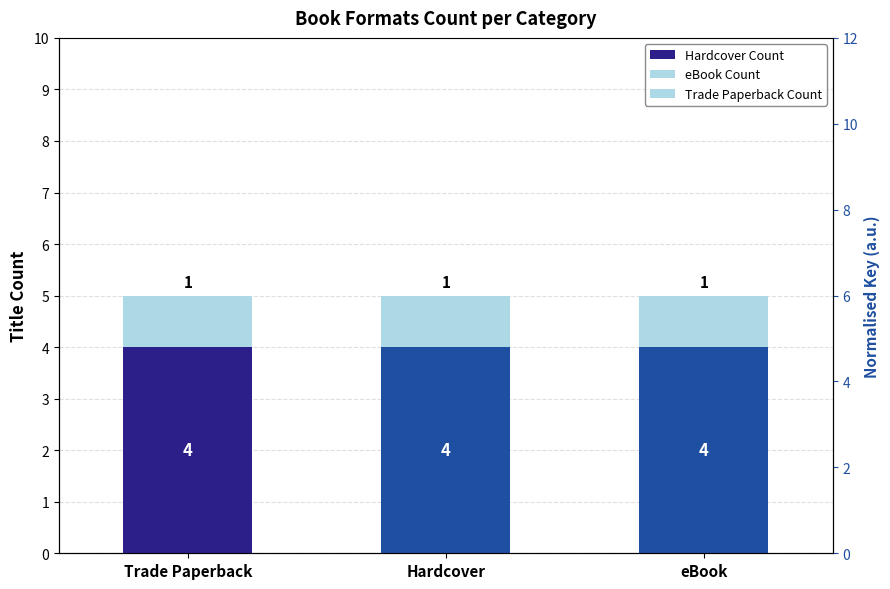

List the series in order of their peak value, highest first.

Hardcover Count, eBook Count